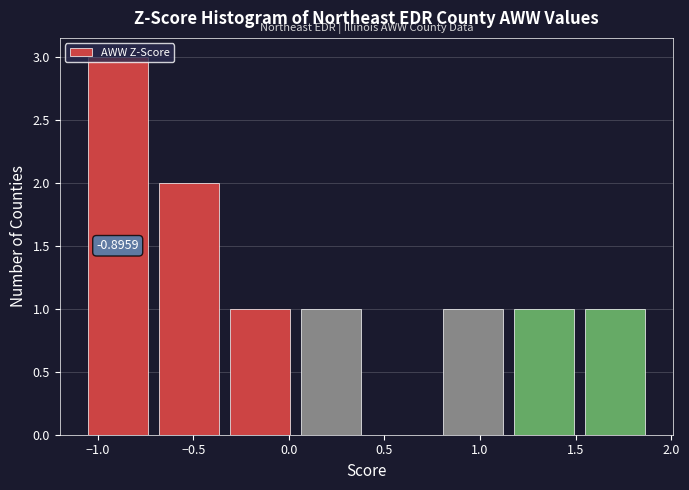

Over which range of the x-axis is the bar tallest?

-1.10 to -0.70